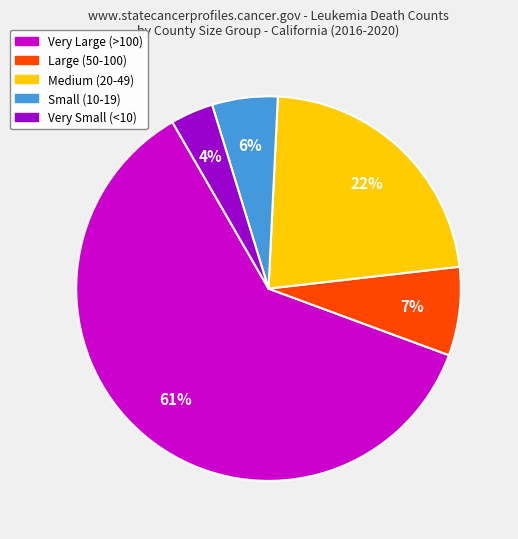

To the nearest percent, what is the difference between the largest and smallest slice percentages?

57%